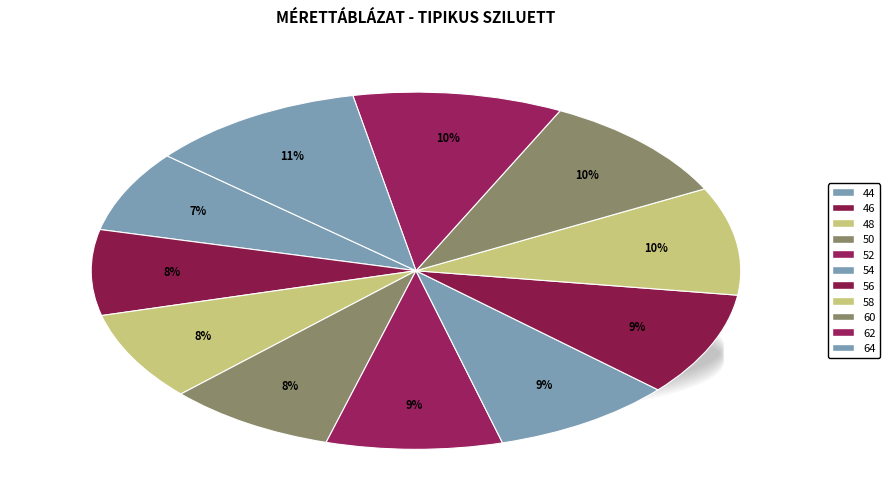

Is the sum of 48 and 64 greater than half?

No